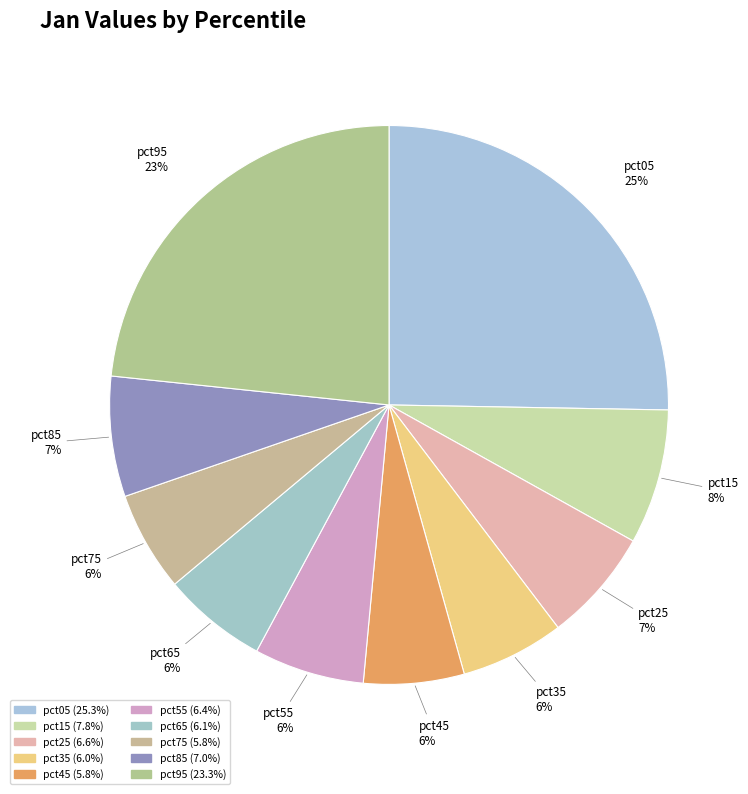

To the nearest percent, what is the average slice percentage?

10%